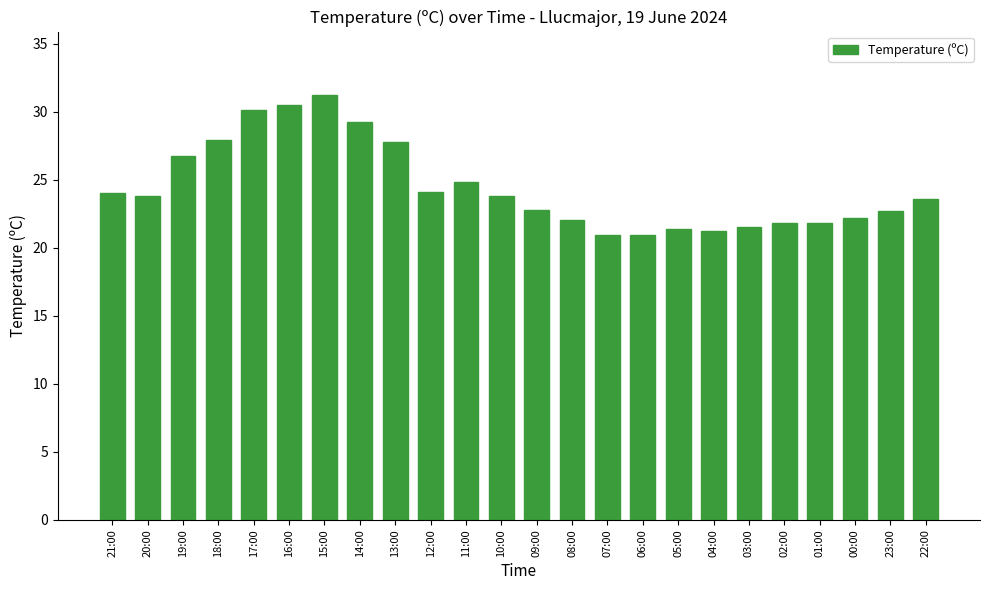

What is the smallest value displayed?

20.9